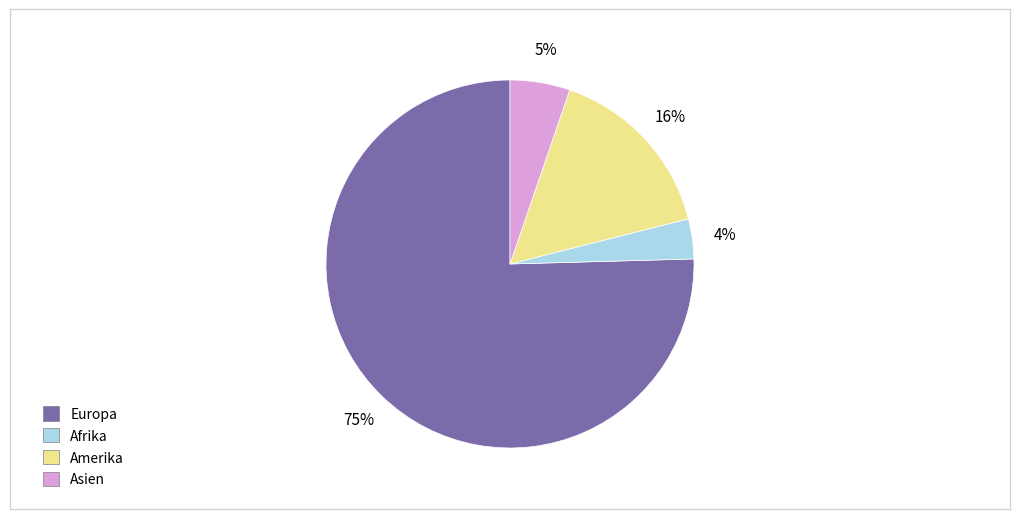

To the nearest percent, what portion does Asien represent?

5%